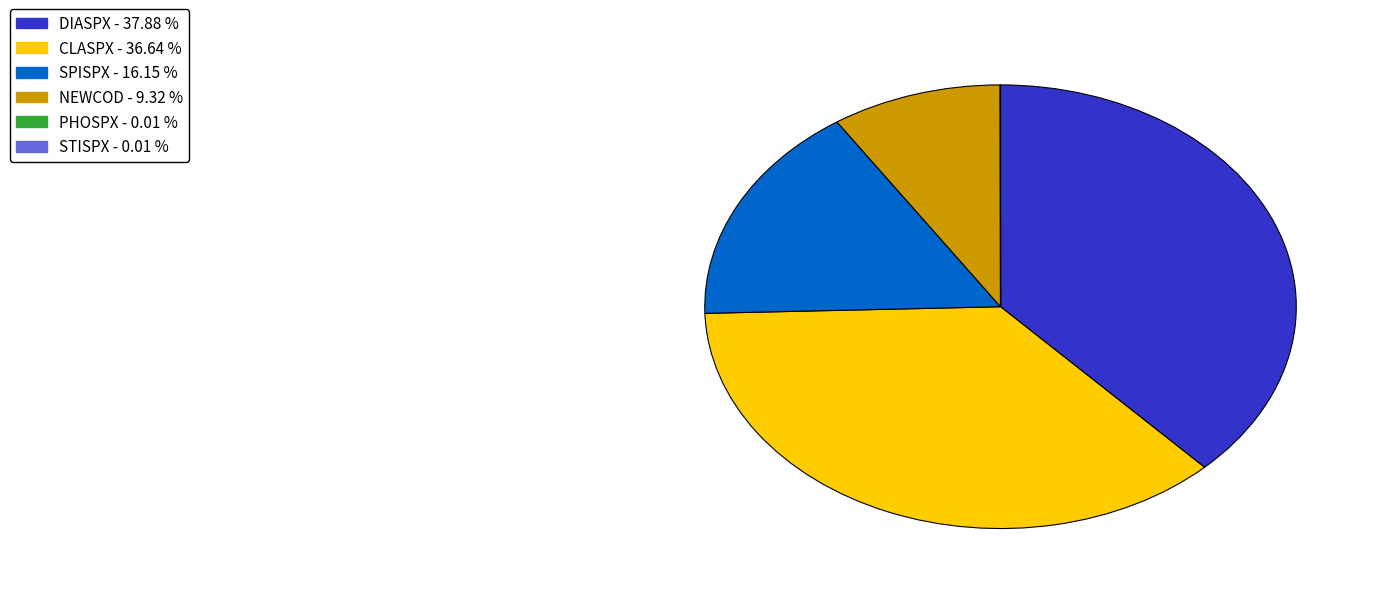

Is there any slice that represents more than half of the pie?

No